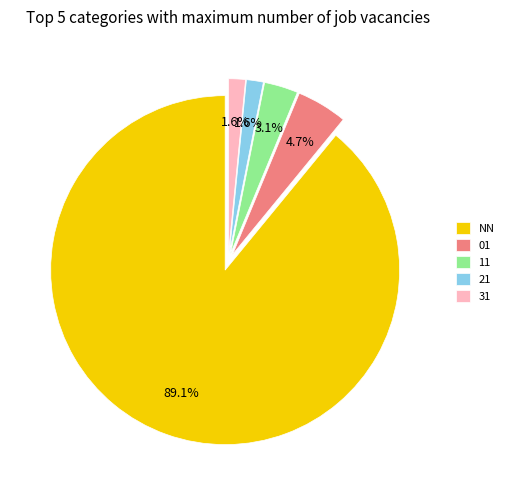

To the nearest percent, what portion does 01 represent?

5%